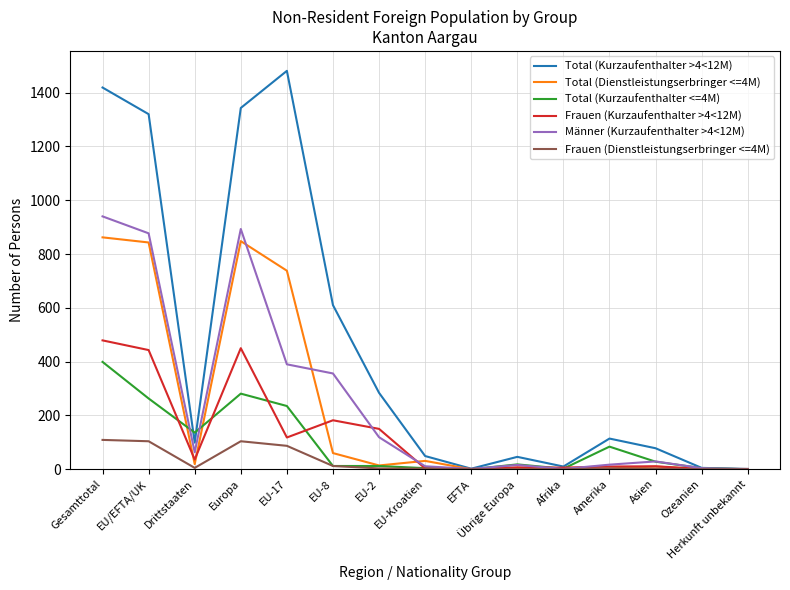

What are all the series names shown in the legend?

Total (Kurzaufenthalter >4<12M), Total (Dienstleistungserbringer <=4M), Total (Kurzaufenthalter <=4M), Frauen (Kurzaufenthalter >4<12M), Männer (Kurzaufenthalter >4<12M), Frauen (Dienstleistungserbringer <=4M)